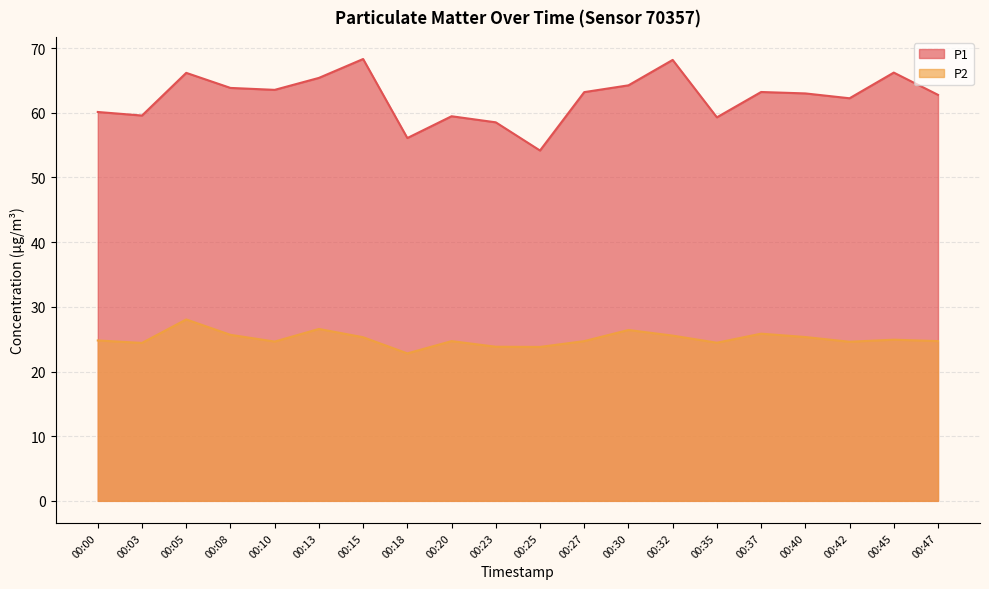

True or false: P1 has a value of 43.2 at 00:47.

False